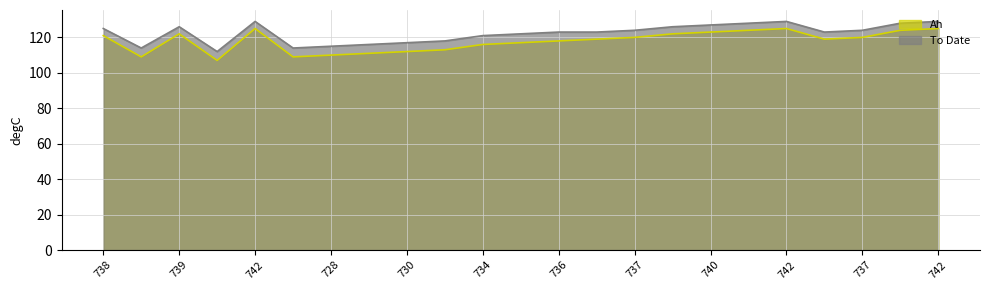

True or false: Ah and To Date cross at least once.

False